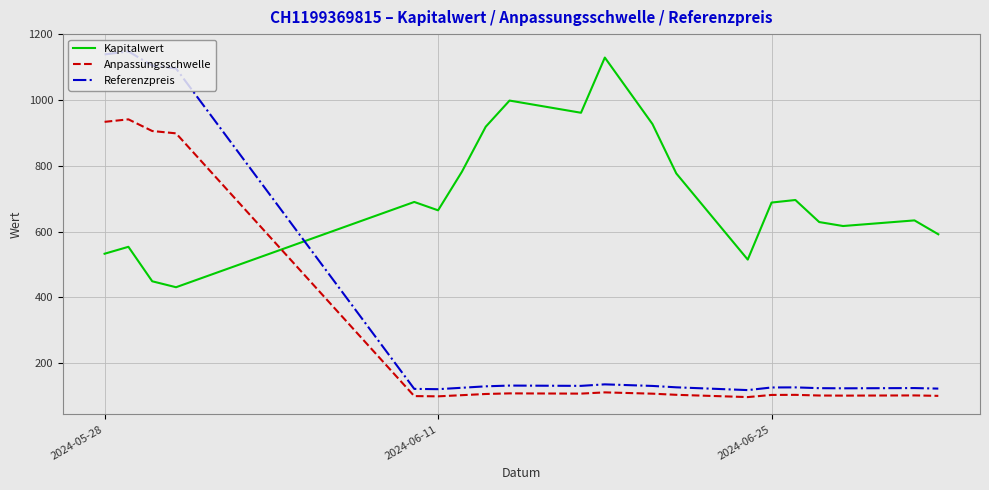

How many lines are shown in the chart?

3